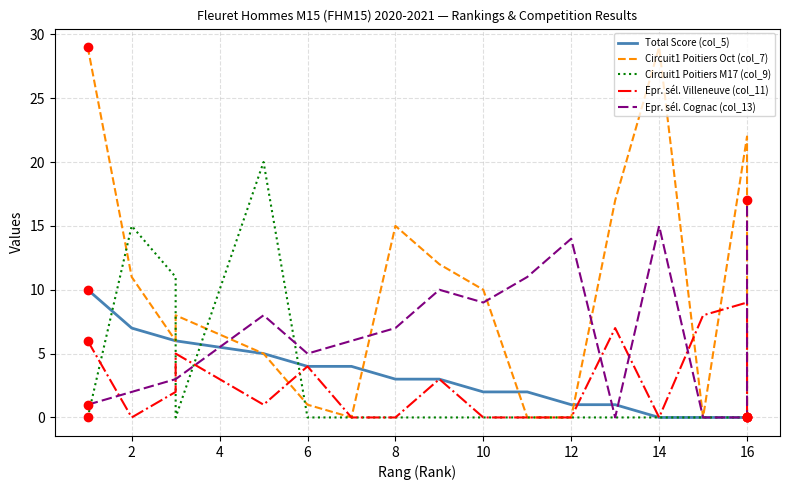

How many Epr. sél. Villeneuve (col_11) values are between 0 and 5?

13